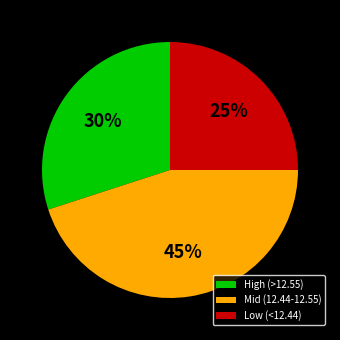

Is there any slice that represents more than half of the pie?

No